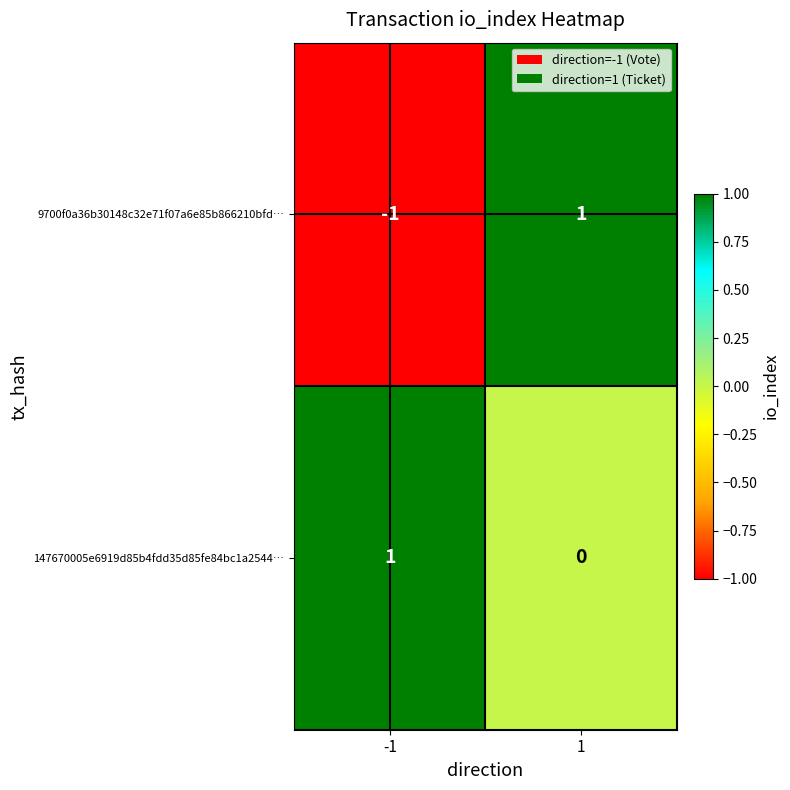

Is it true that 147670005e6919d85b4fdd35d85fe84bc1a2544… equals 1 at 1?

False